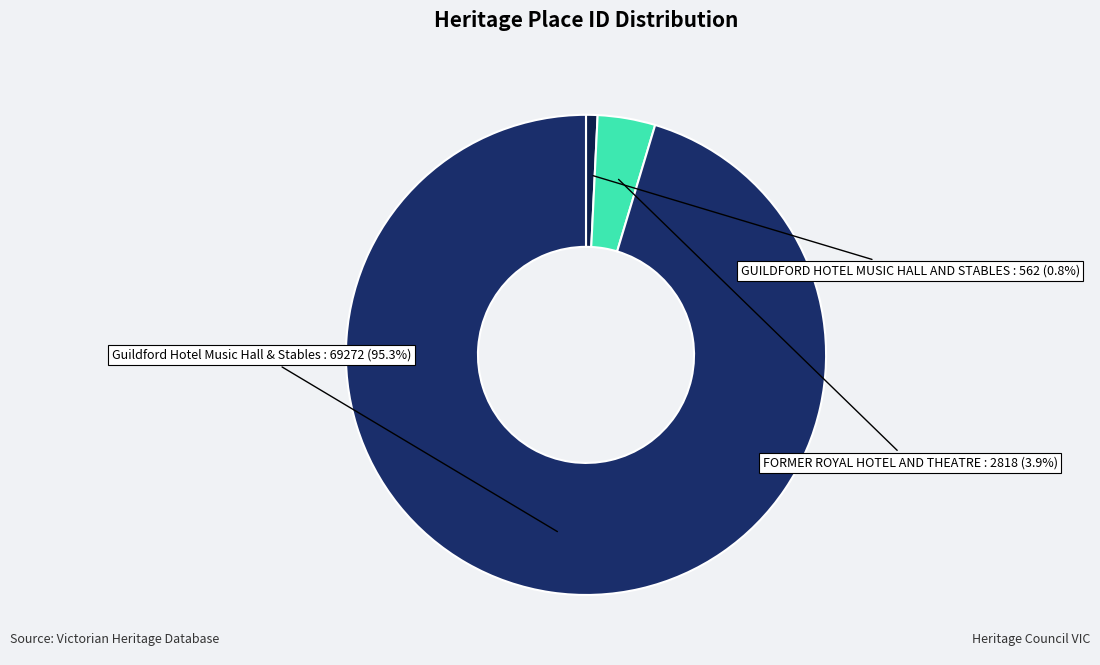

Which category accounts for the majority?

Guildford Hotel Music Hall & Stables